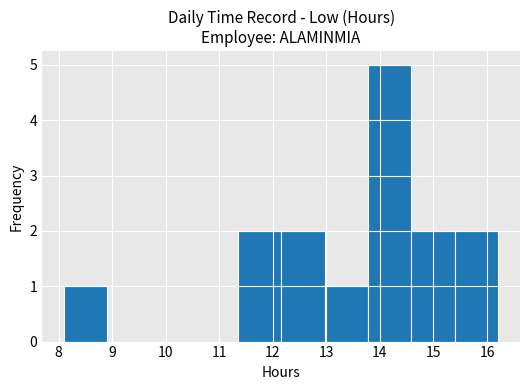

Which range on the x-axis has the tallest bar?

13.8 to 14.6